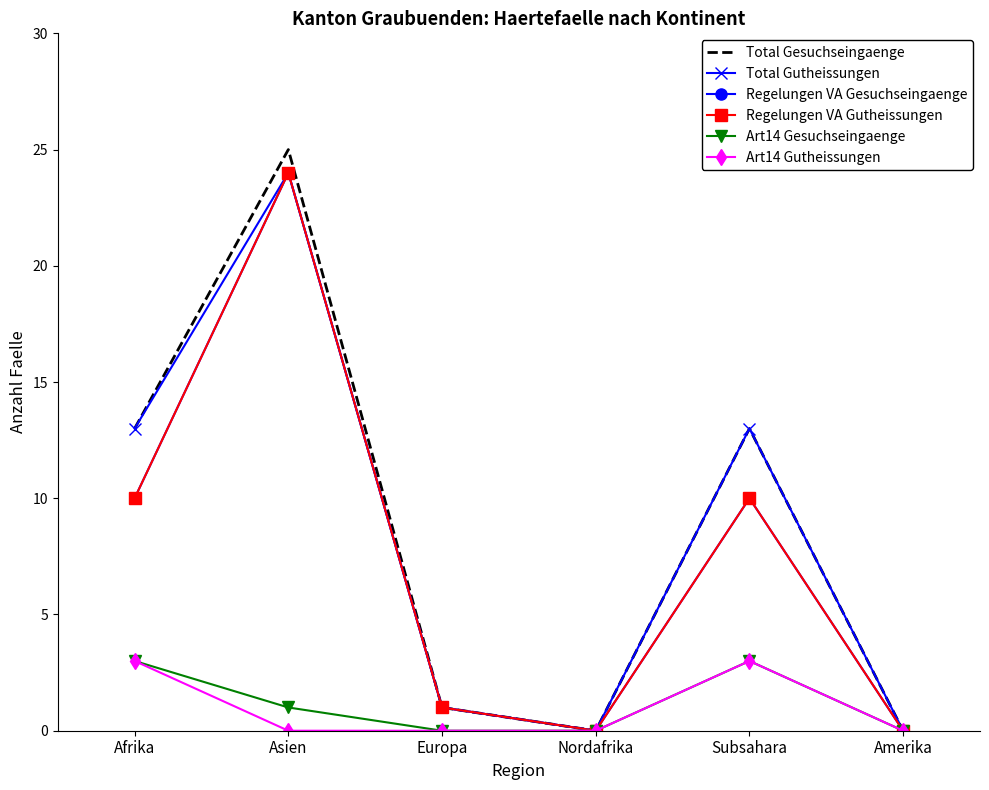

What is the total value across all series at Afrika?

52